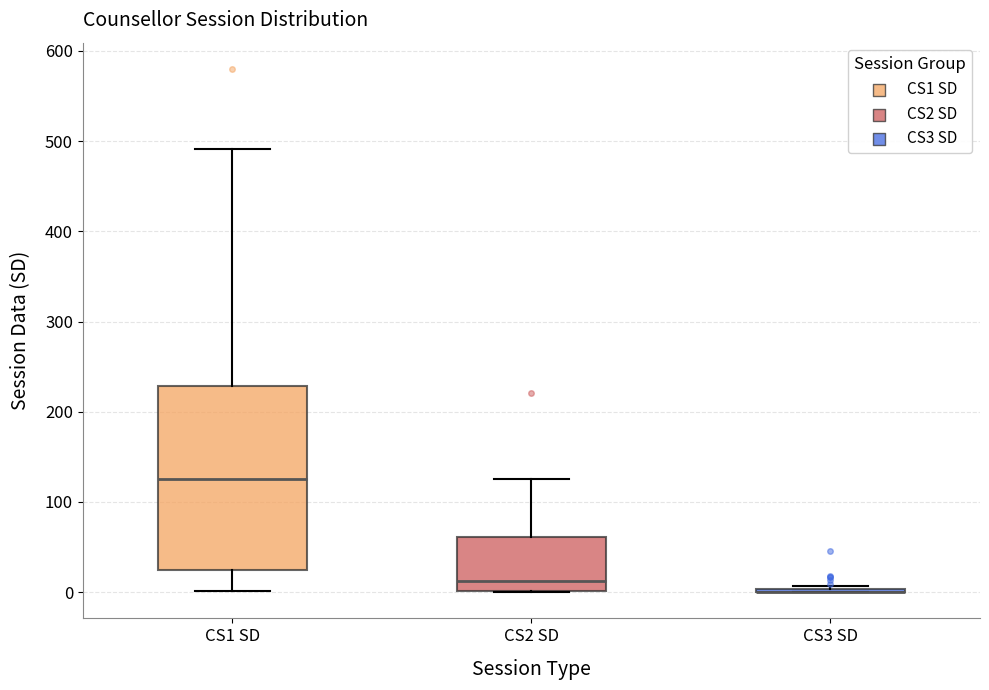

Where is the lower edge of the box for CS2 SD on the y-axis? The values are not printed on the chart, so give them approximately, as read against the axis.

0